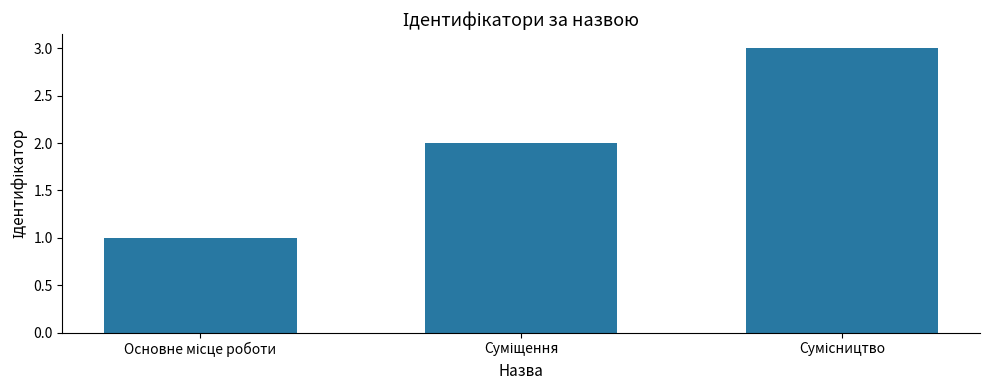

What is the maximum value shown in the chart?

3